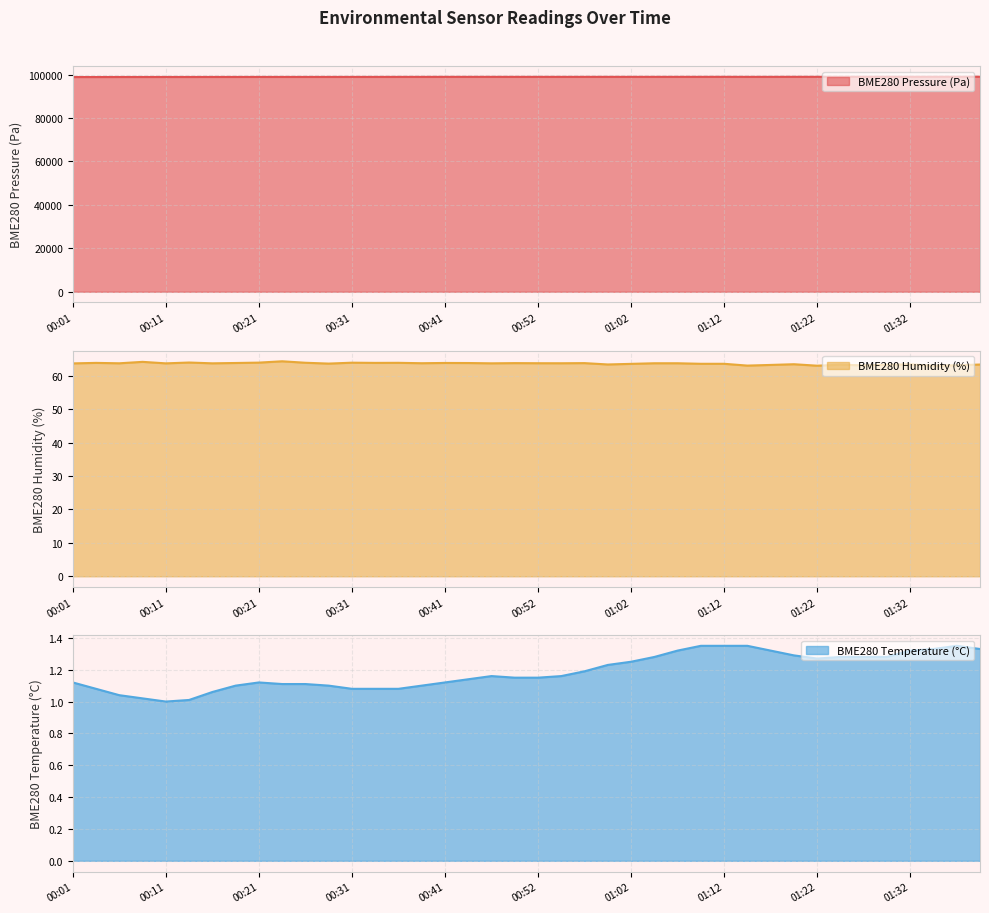

Where is the first local minimum for BME280_temperature?

00:11